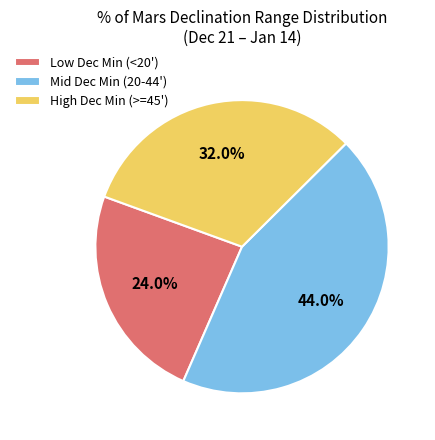

Which category has the smallest portion of the pie?

Low Dec Min (<20')